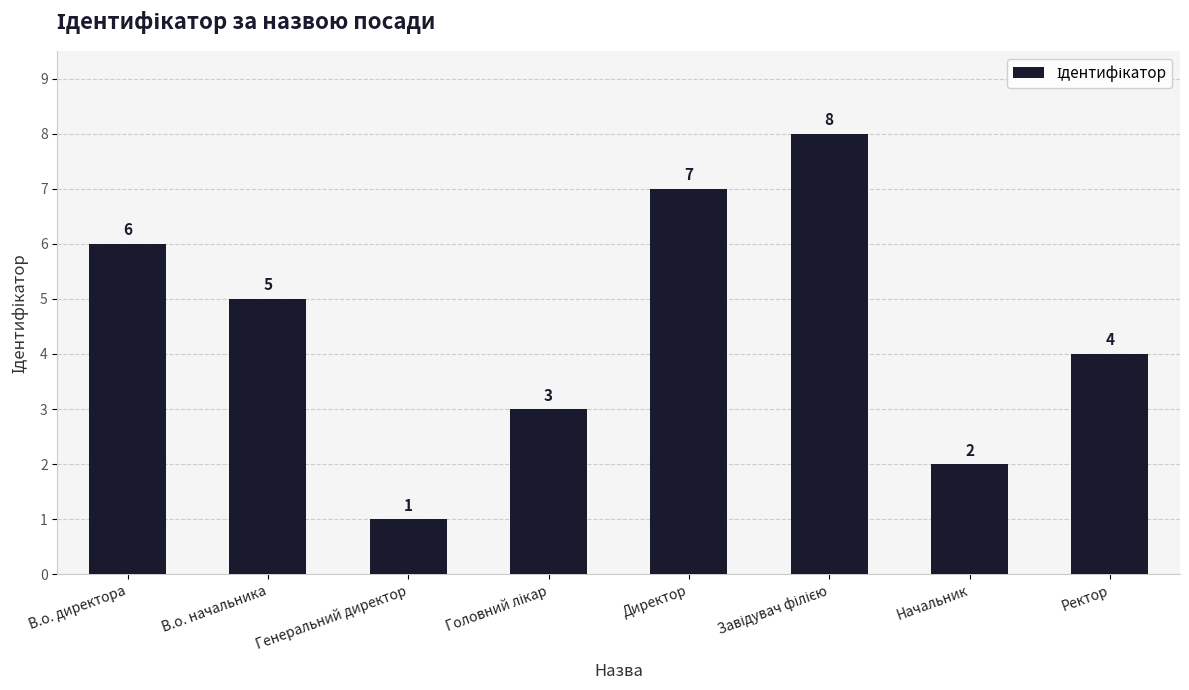

What is the value of the 6th bar from the left?

8